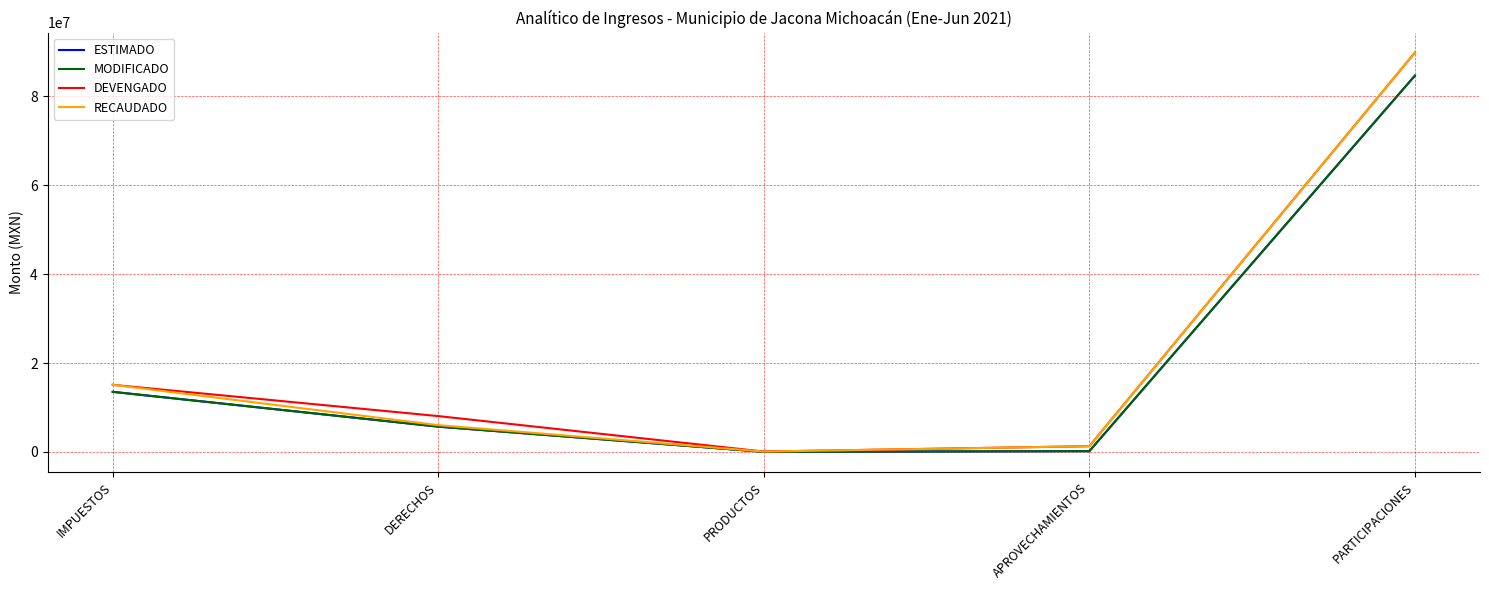

Is the value of RECAUDADO at PRODUCTOS greater than the value of DEVENGADO at DERECHOS?

No